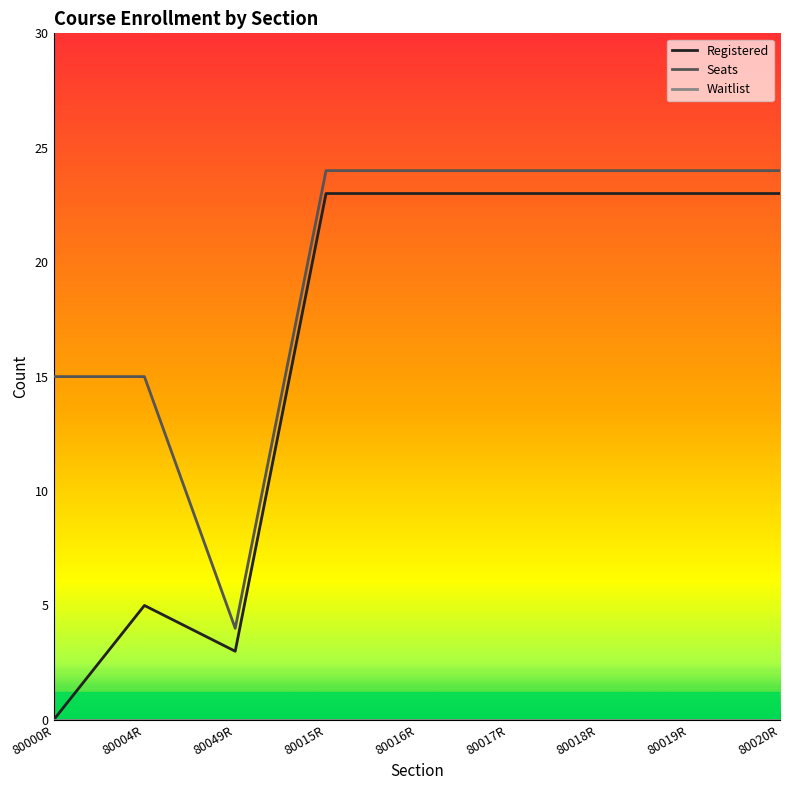

What position from the right is 80049R?

7